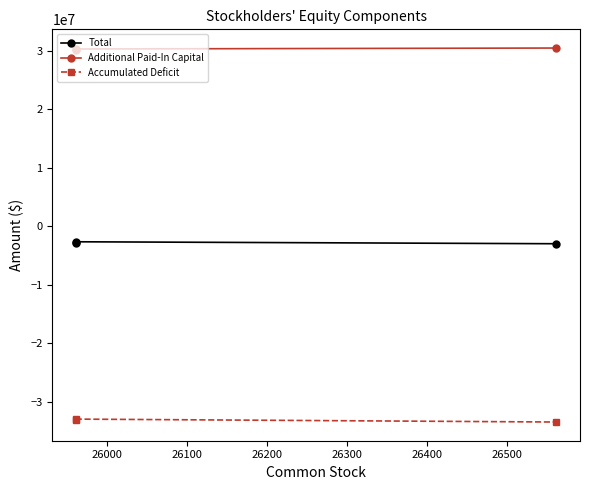

Is the value of Total at 26100 greater than the value of Accumulated Deficit at 26000?

Yes